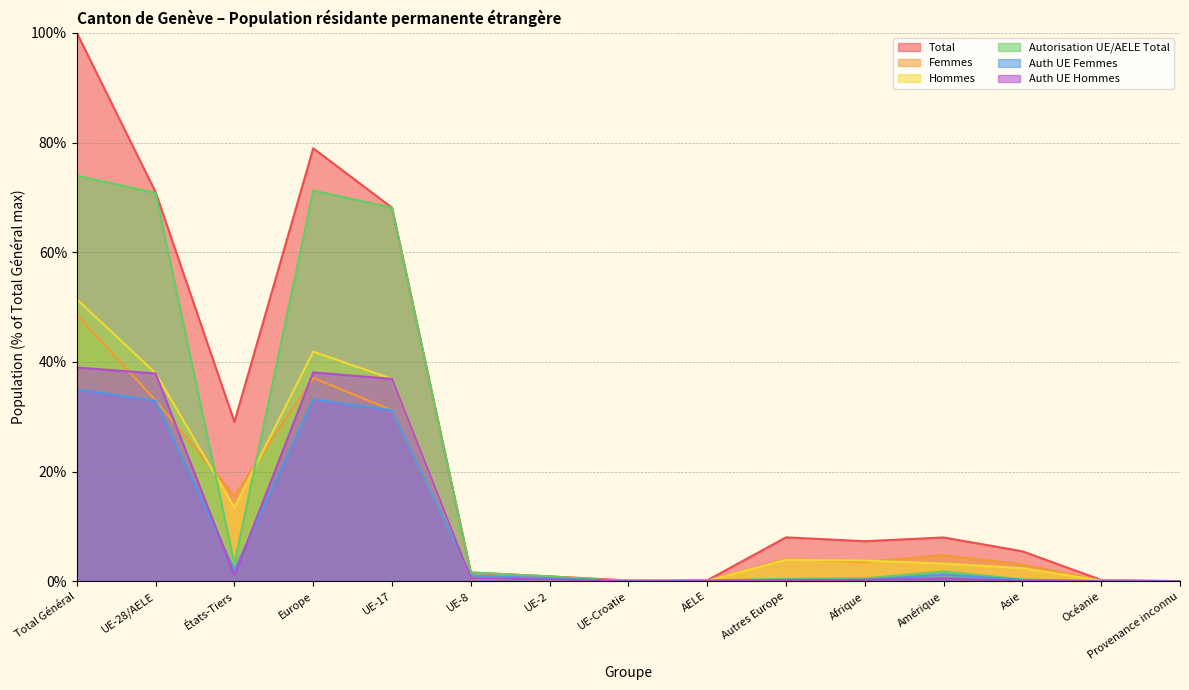

What is the label of the 4th point from the left?

Europe